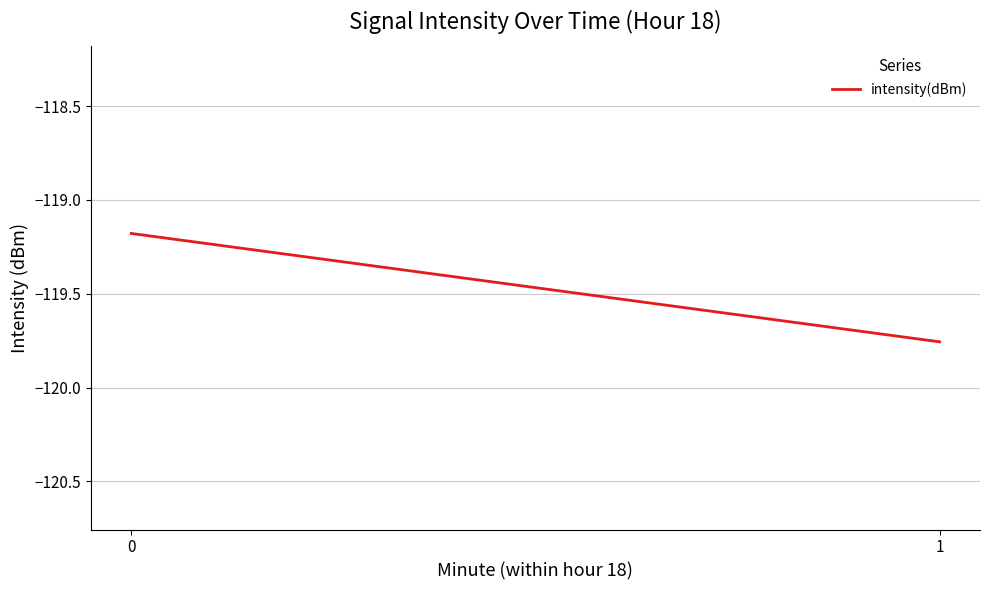

Does the chart display data point markers on the line(s)?

No